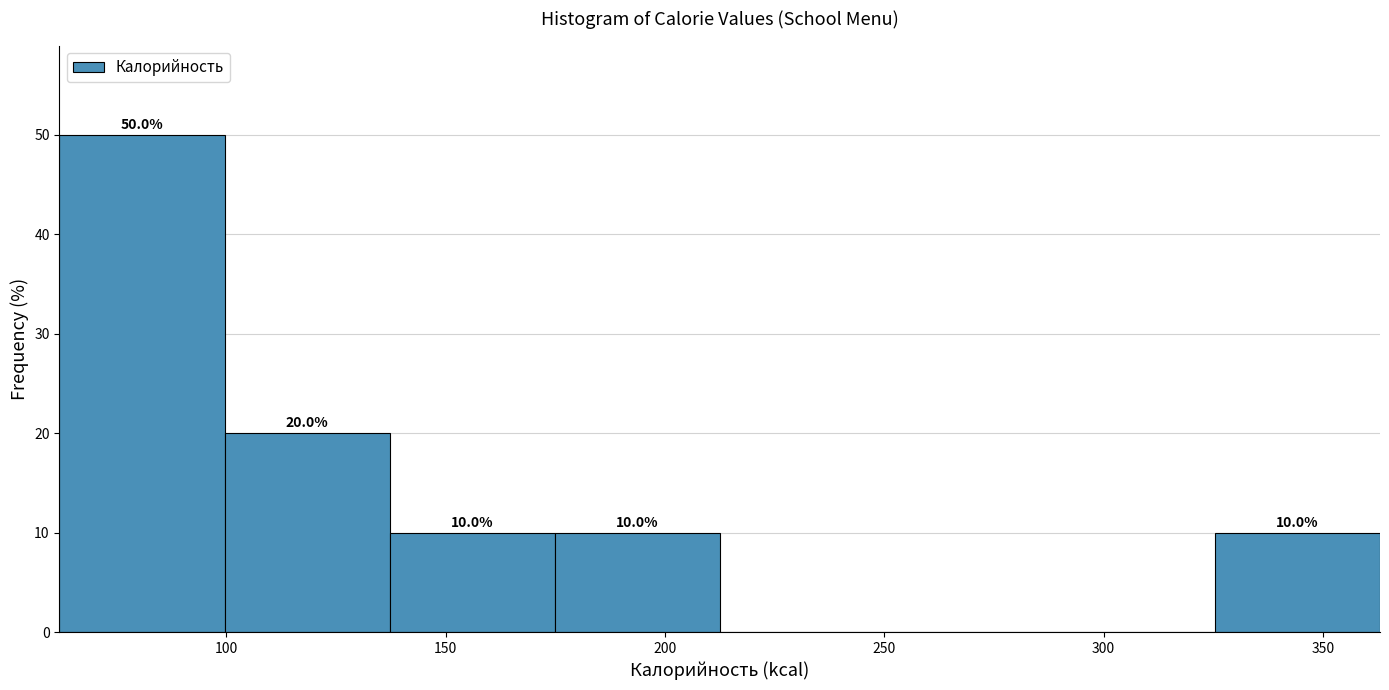

Over which range of the x-axis is the bar tallest?

60 to 100